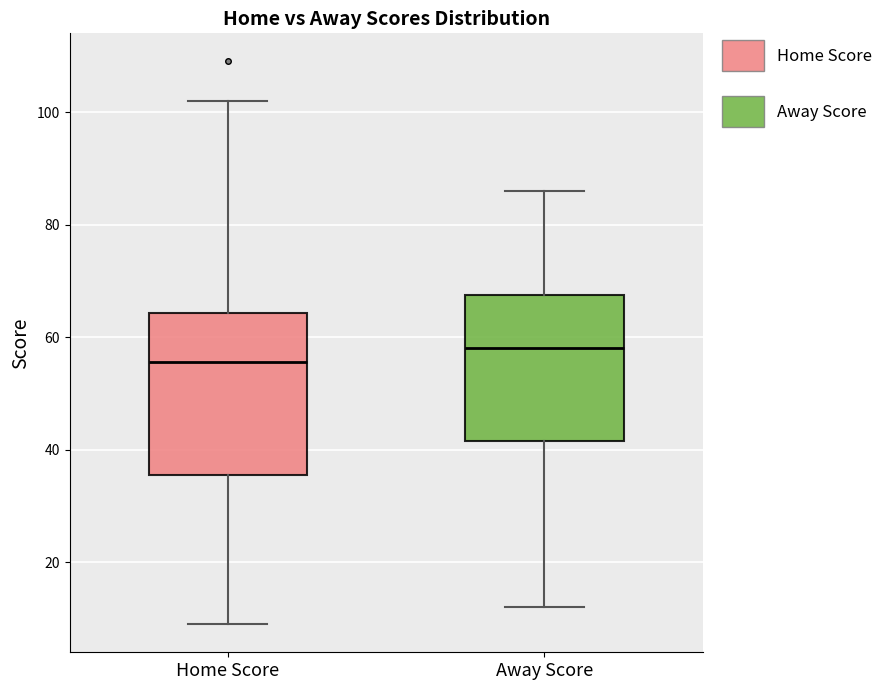

Reading left to right, transcribe this box plot: for each box, give where its median line is, the range the box spans, and where its two whiskers end, as read against the y-axis. The values are not printed on the chart, so give them approximately, as read against the axis.

Home Score: median 56, box 36 to 64, whiskers 10 to 102
Away Score: median 58, box 42 to 68, whiskers 12 to 86